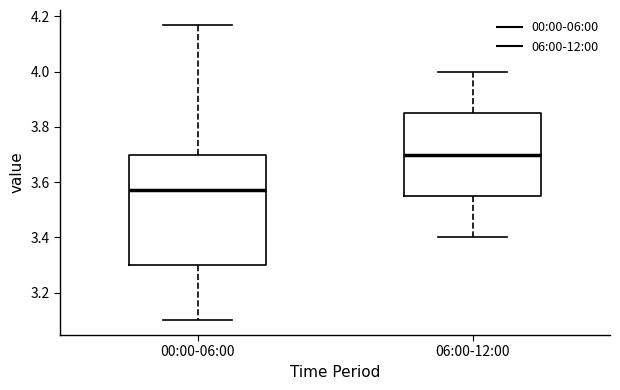

Which box has the highest median line?

06:00-12:00